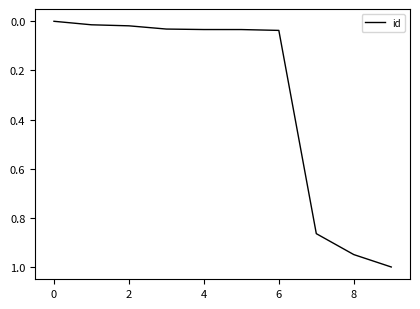

What is the difference between the maximum and minimum values?

1.0